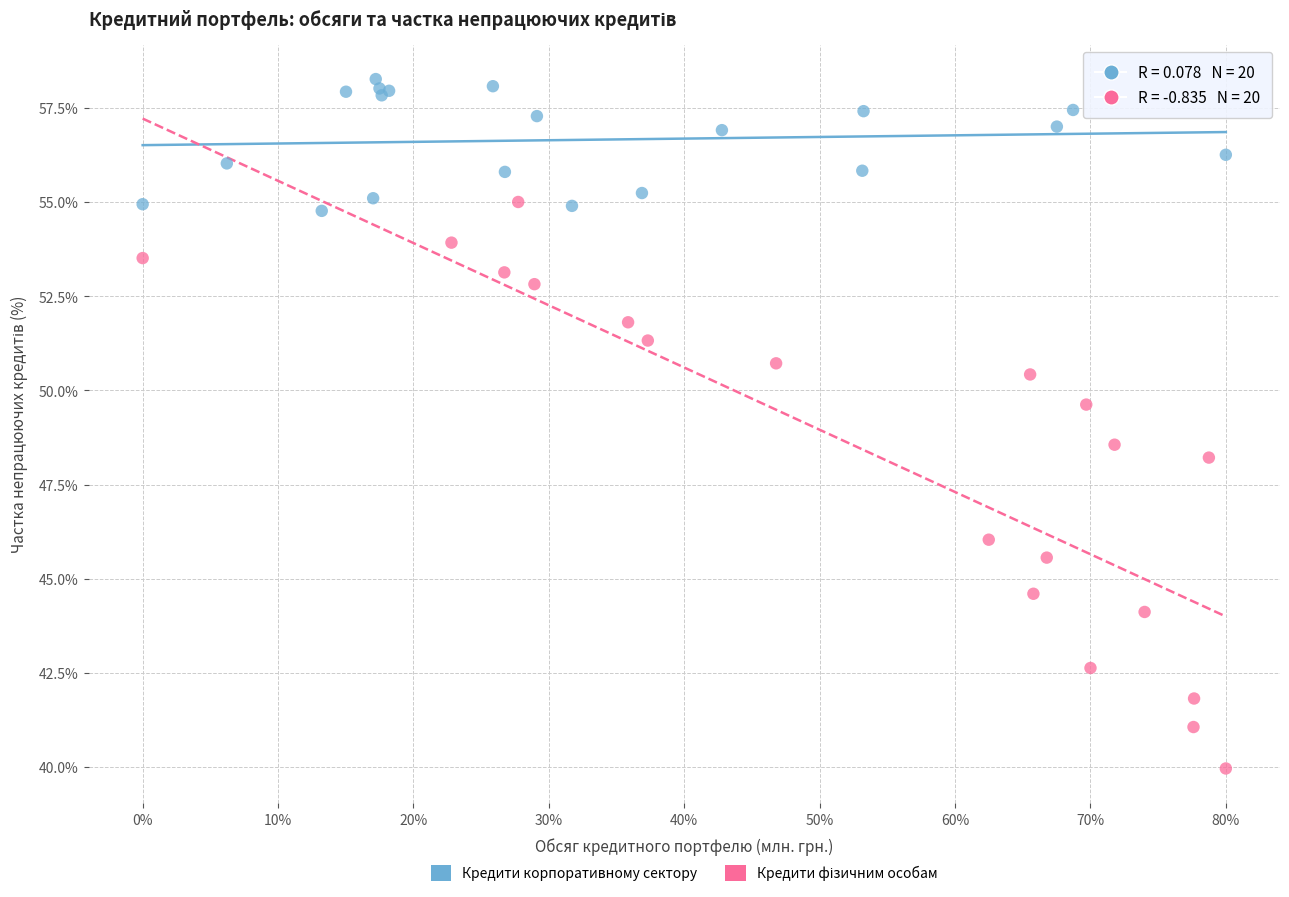

Which series reaches the maximum Y coordinate?

Кредити корпоративному сектору